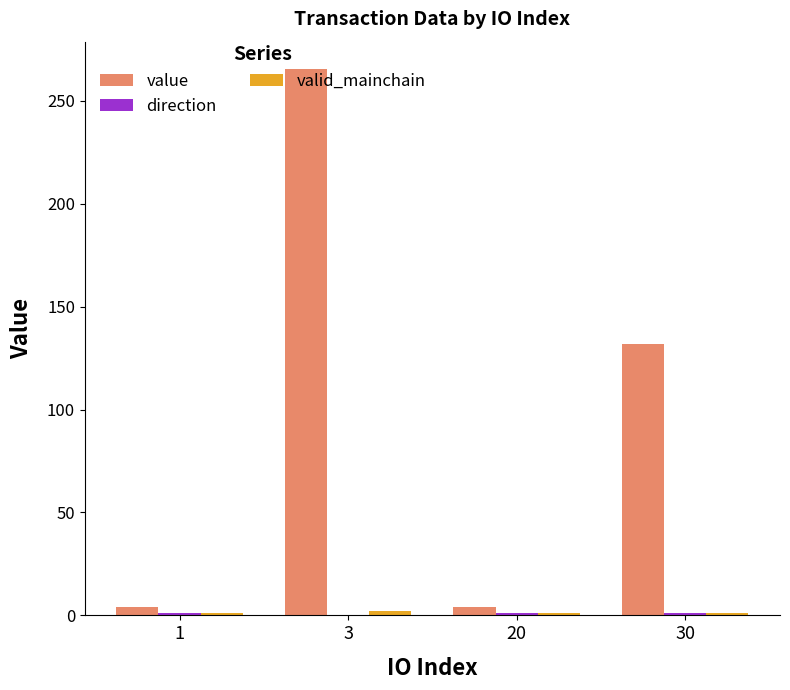

At which category is the sum across all series the highest?

3